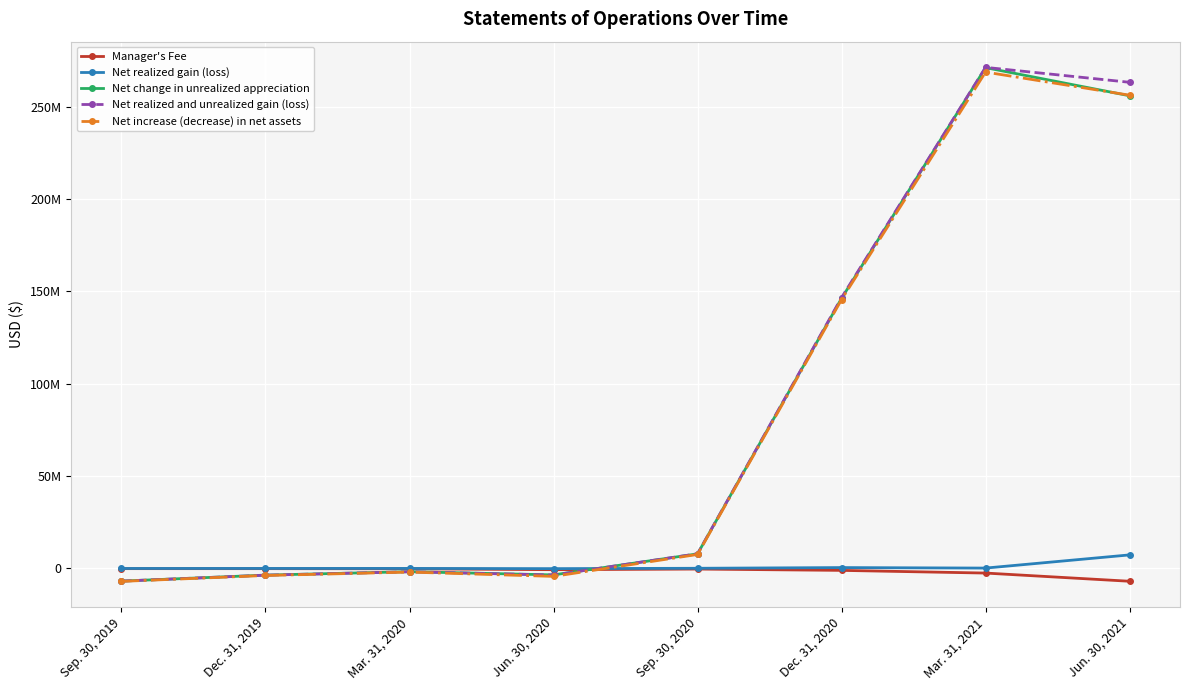

The value of Manager's Fee at Sep. 30, 2019 is -152000. True or false?

True